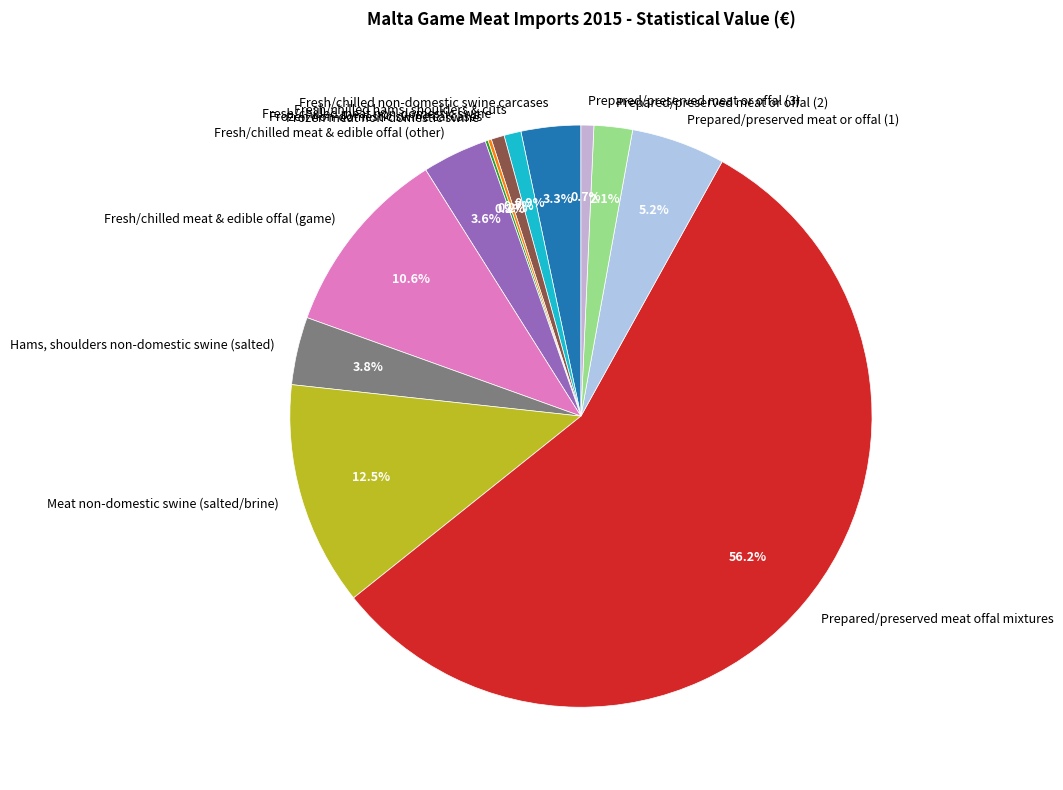

The Prepared/preserved meat or offal (3) slice represents 1% of the pie. True or false?

True